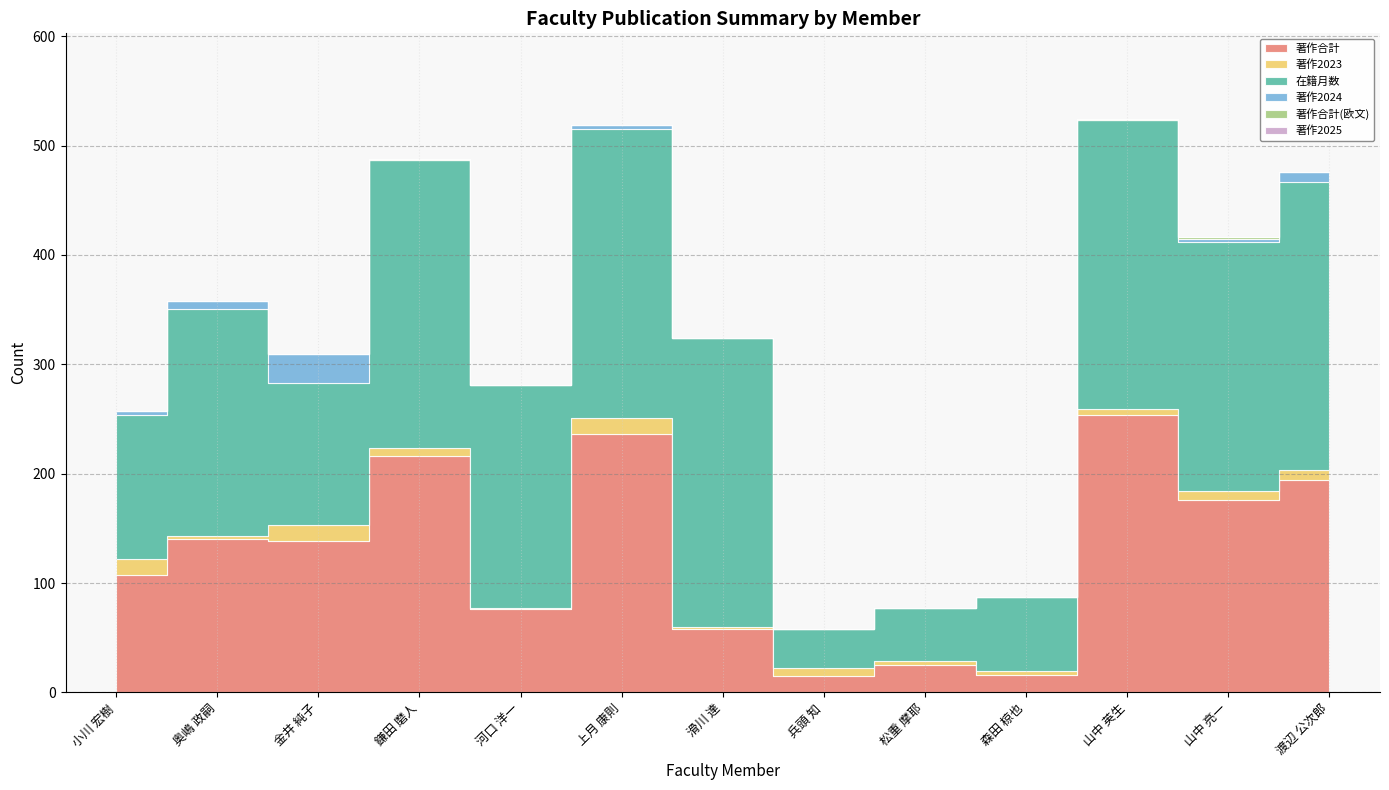

At 渡辺 公次郎, list the series in order from largest to smallest.

在籍月数, 著作合計, 著作2023, 著作2024, 著作合計(欧文), 著作2025